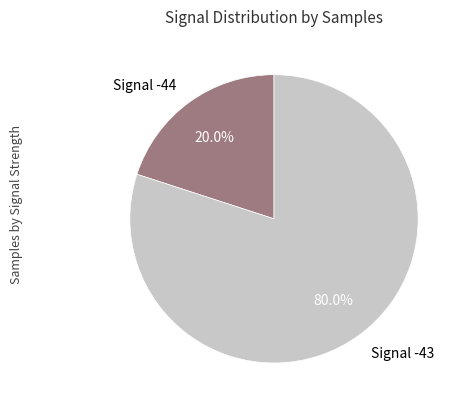

Does any single category account for the majority?

Yes